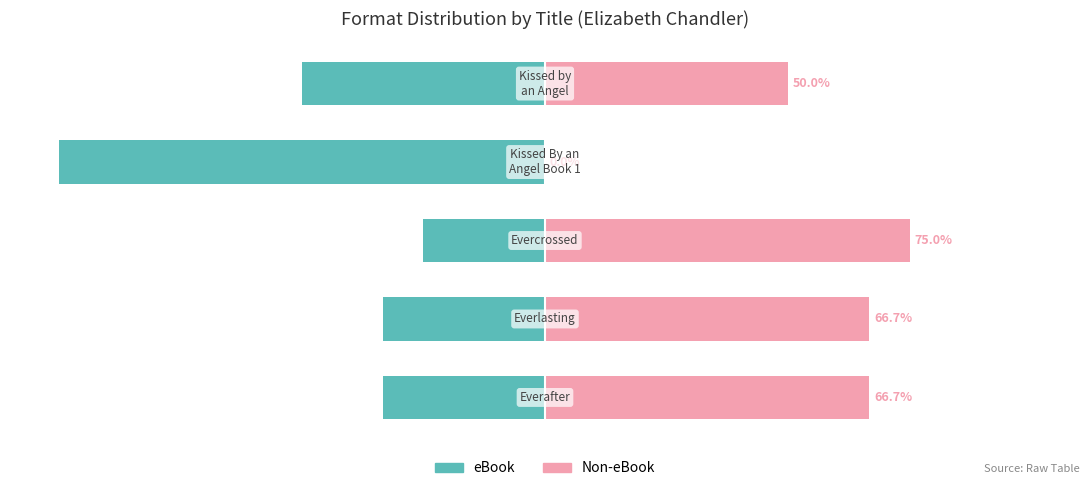

What is the maximum value for Non-eBook?

75.0